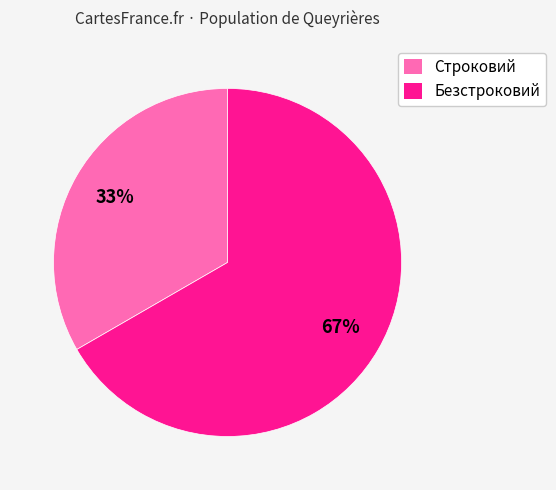

To the nearest percent, what percentage of the pie is Строковий?

33%